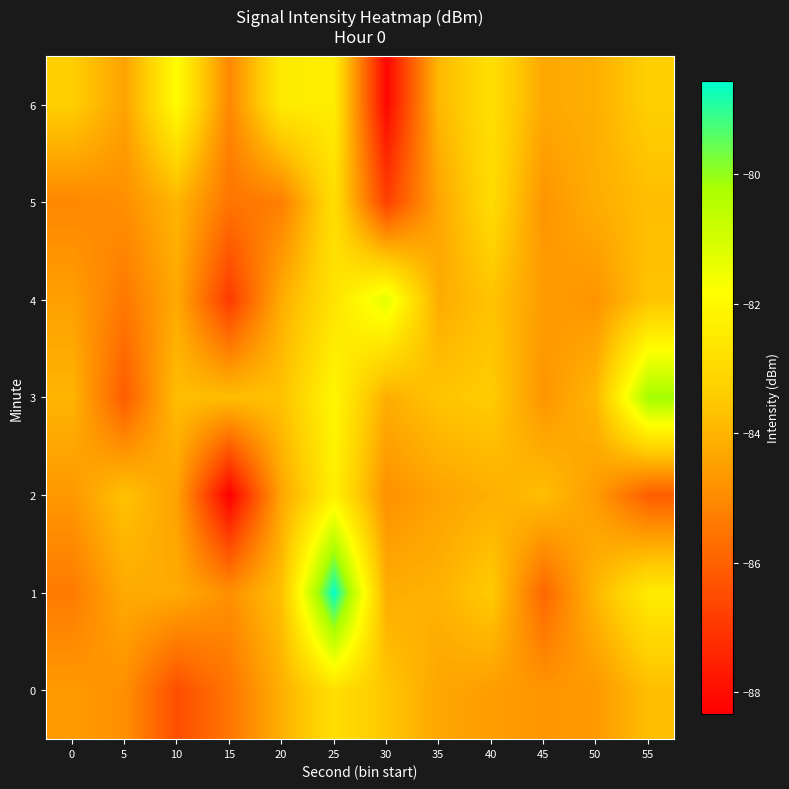

What is the total value across all series at 25?

-573.7